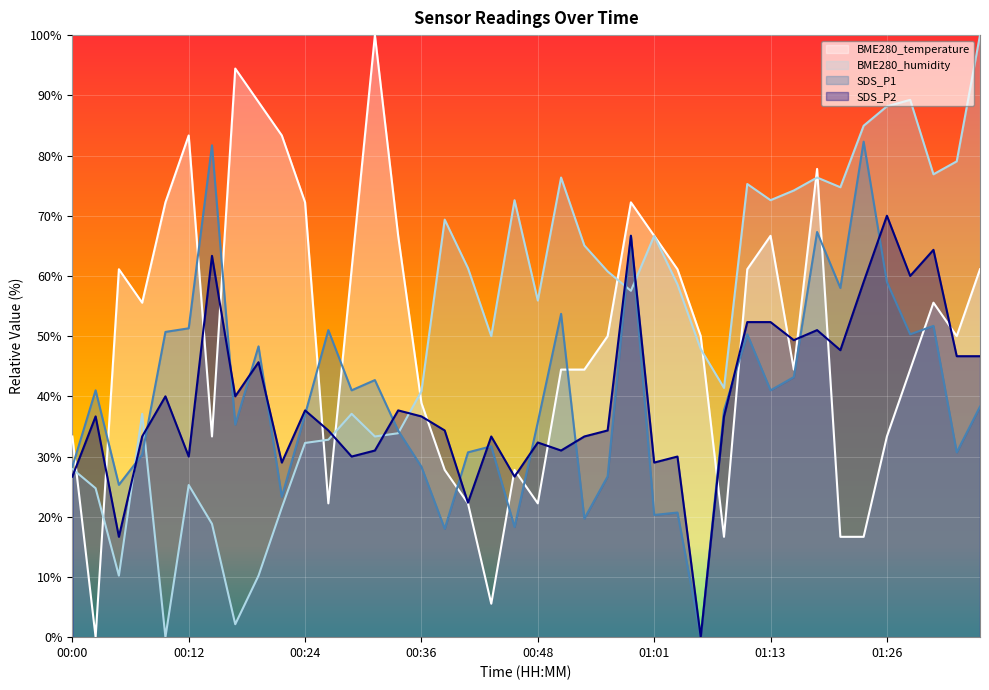

Reading left to right, transcribe all the data shown in this chart.

BME280_temperature: 00:00=33.3	00:02=0.0	00:05=61.1	00:07=55.6	00:10=72.2	00:12=83.3	00:14=33.3	00:17=94.4	00:19=88.9	00:22=83.3	00:24=72.2	00:27=22.2	00:29=61.1	00:31=100.0	00:34=66.7	00:36=38.9	00:39=27.8	00:41=22.2	00:44=5.6	00:46=27.8	00:48=22.2	00:51=44.4	00:53=44.4	00:56=50.0	00:58=72.2	01:01=66.7	01:03=61.1	01:06=50.0	01:08=16.7	01:11=61.1	01:13=66.7	01:16=44.4	01:18=77.8	01:21=16.7	01:23=16.7	01:26=33.3	01:28=44.4	01:30=55.6	01:33=50.0	01:35=61.1
BME280_humidity: 00:00=28.0	00:02=24.7	00:05=10.2	00:07=37.1	00:10=0.0	00:12=25.3	00:14=18.8	00:17=2.2	00:19=10.2	00:22=21.5	00:24=32.3	00:27=32.8	00:29=37.1	00:31=33.3	00:34=33.9	00:36=40.9	00:39=69.4	00:41=61.3	00:44=50.0	00:46=72.6	00:48=55.9	00:51=76.3	00:53=65.1	00:56=60.8	00:58=57.5	01:01=66.7	01:03=58.6	01:06=47.8	01:08=41.4	01:11=75.3	01:13=72.6	01:16=74.2	01:18=76.3	01:21=74.7	01:23=84.9	01:26=88.2	01:28=89.2	01:30=76.9	01:33=79.0	01:35=100.0
SDS_P1: 00:00=28.3	00:02=41.0	00:05=25.3	00:07=30.3	00:10=50.7	00:12=51.3	00:14=81.7	00:17=35.3	00:19=48.3	00:22=23.3	00:24=37.0	00:27=51.0	00:29=41.0	00:31=42.7	00:34=34.3	00:36=28.3	00:39=18.0	00:41=30.7	00:44=31.7	00:46=18.3	00:48=35.7	00:51=53.7	00:53=19.7	00:56=26.7	00:58=66.7	01:01=20.3	01:03=20.7	01:06=0.0	01:08=37.7	01:11=50.3	01:13=41.0	01:16=43.2	01:18=67.3	01:21=58.0	01:23=82.3	01:26=59.0	01:28=50.3	01:30=51.7	01:33=30.7	01:35=38.3
SDS_P2: 00:00=26.7	00:02=36.7	00:05=16.7	00:07=33.3	00:10=40.0	00:12=30.0	00:14=63.3	00:17=40.0	00:19=45.7	00:22=29.0	00:24=37.7	00:27=34.3	00:29=30.0	00:31=31.0	00:34=37.7	00:36=36.7	00:39=34.3	00:41=22.3	00:44=33.3	00:46=26.7	00:48=32.3	00:51=31.0	00:53=33.3	00:56=34.3	00:58=66.7	01:01=29.0	01:03=30.0	01:06=0.0	01:08=36.7	01:11=52.3	01:13=52.3	01:16=49.3	01:18=51.0	01:21=47.7	01:23=59.0	01:26=70.0	01:28=60.0	01:30=64.3	01:33=46.7	01:35=46.7